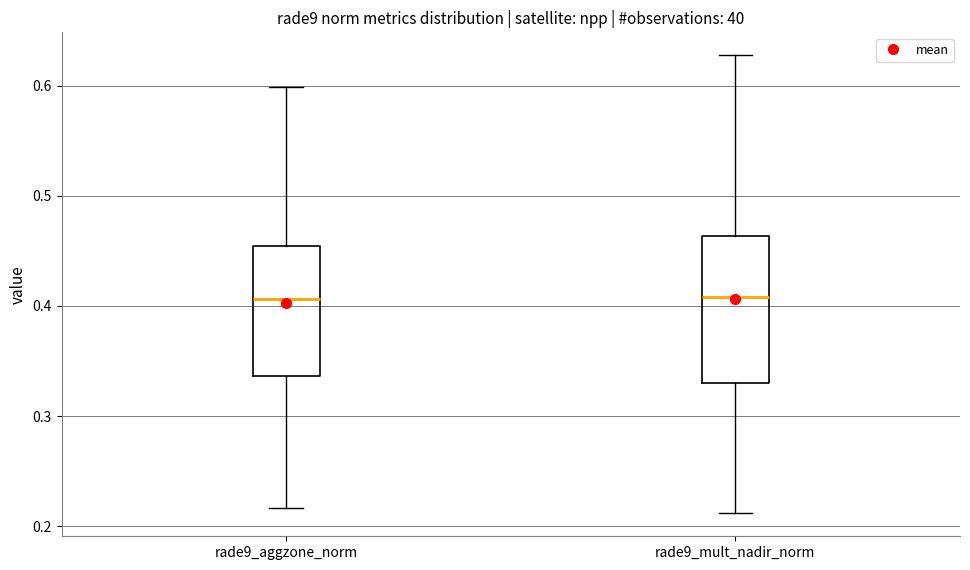

Reading left to right, transcribe this box plot: for each box, give where its median line is, the range the box spans, and where its two whiskers end, as read against the y-axis. The values are not printed on the chart, so give them approximately, as read against the axis.

rade9_aggzone_norm: median 0.41, box 0.34 to 0.45, whiskers 0.22 to 0.60
rade9_mult_nadir_norm: median 0.41, box 0.33 to 0.46, whiskers 0.21 to 0.63